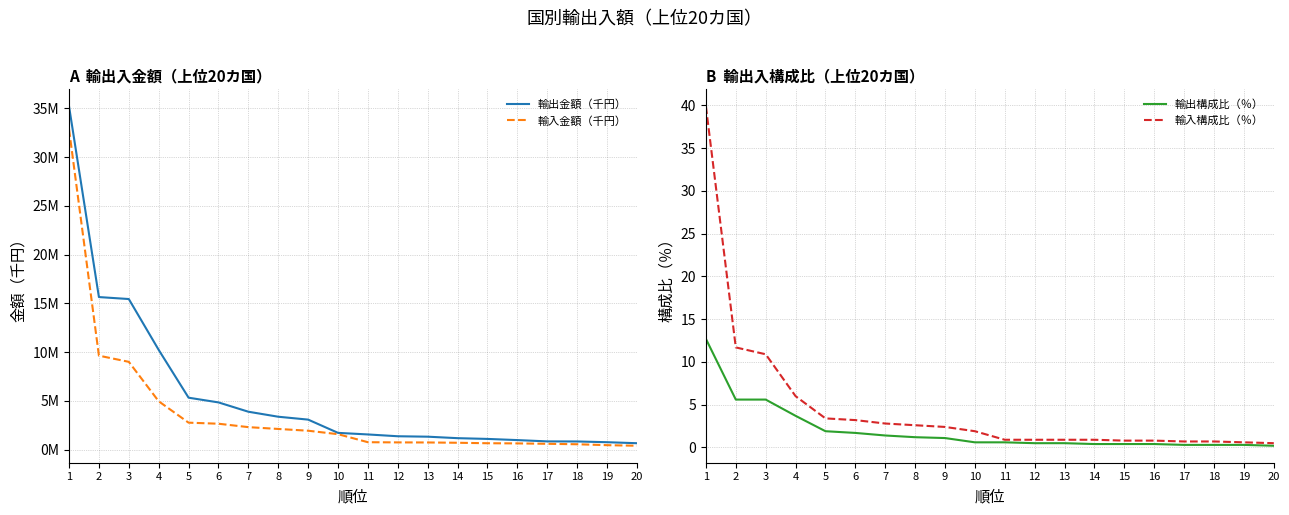

Reading left to right, list all the values displayed in this chart.

輸出金額（千円）: 1=35218310.0	2=15650278.0	3=15448117.0	4=10231014.0	5=5327802.0	6=4843955.0	7=3888606.0	8=3374816.0	9=3078614.0	10=1719075.0	11=1557448.0	12=1371892.0	13=1327983.0	14=1175595.0	15=1098728.0	16=978484.0	17=845250.0	18=837331.0	19=761405.0	20=658216.0
輸入金額（千円）: 1=32867102.0	2=9638381.0	3=9005589.0	4=4958974.0	5=2766067.0	6=2657769.0	7=2307441.0	8=2120850.0	9=1939976.0	10=1583919.0	11=761134.0	12=742250.0	13=734507.0	14=704812.0	15=655978.0	16=639519.0	17=598045.0	18=551987.0	19=457735.0	20=398142.0
輸出構成比（％）: 1=12.7	2=5.6	3=5.6	4=3.7	5=1.9	6=1.7	7=1.4	8=1.2	9=1.1	10=0.6	11=0.6	12=0.5	13=0.5	14=0.4	15=0.4	16=0.4	17=0.3	18=0.3	19=0.3	20=0.2
輸入構成比（％）: 1=39.9	2=11.7	3=10.9	4=6.0	5=3.4	6=3.2	7=2.8	8=2.6	9=2.4	10=1.9	11=0.9	12=0.9	13=0.9	14=0.9	15=0.8	16=0.8	17=0.7	18=0.7	19=0.6	20=0.5